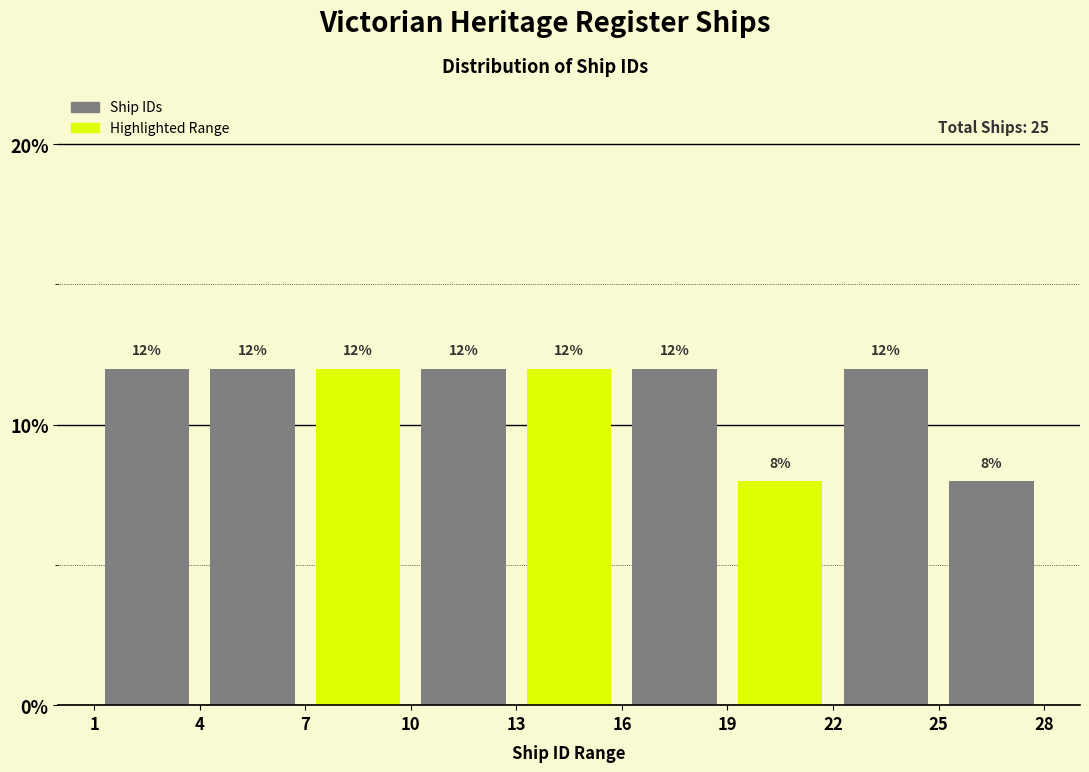

Reading left to right, transcribe this chart: for each bar, give the range it covers on the x-axis and its height.

1 to 4: 12
4 to 7: 12
7 to 10: 12
10 to 13: 12
13 to 16: 12
16 to 19: 12
19 to 22: 8
22 to 25: 12
25 to 28: 8